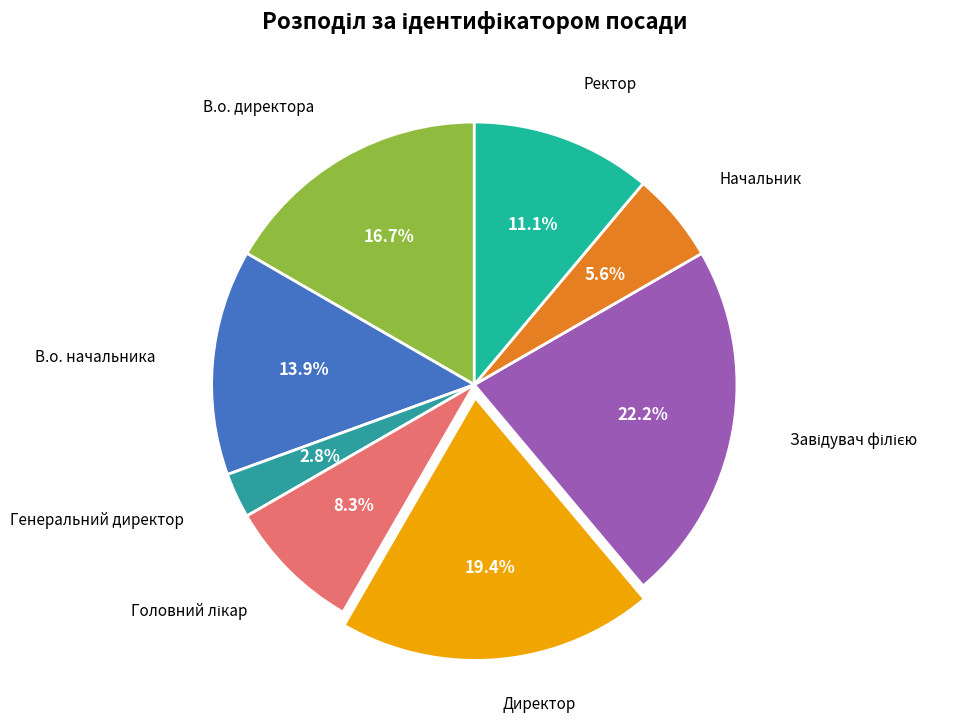

What is the smallest slice in the pie chart?

Генеральний директор